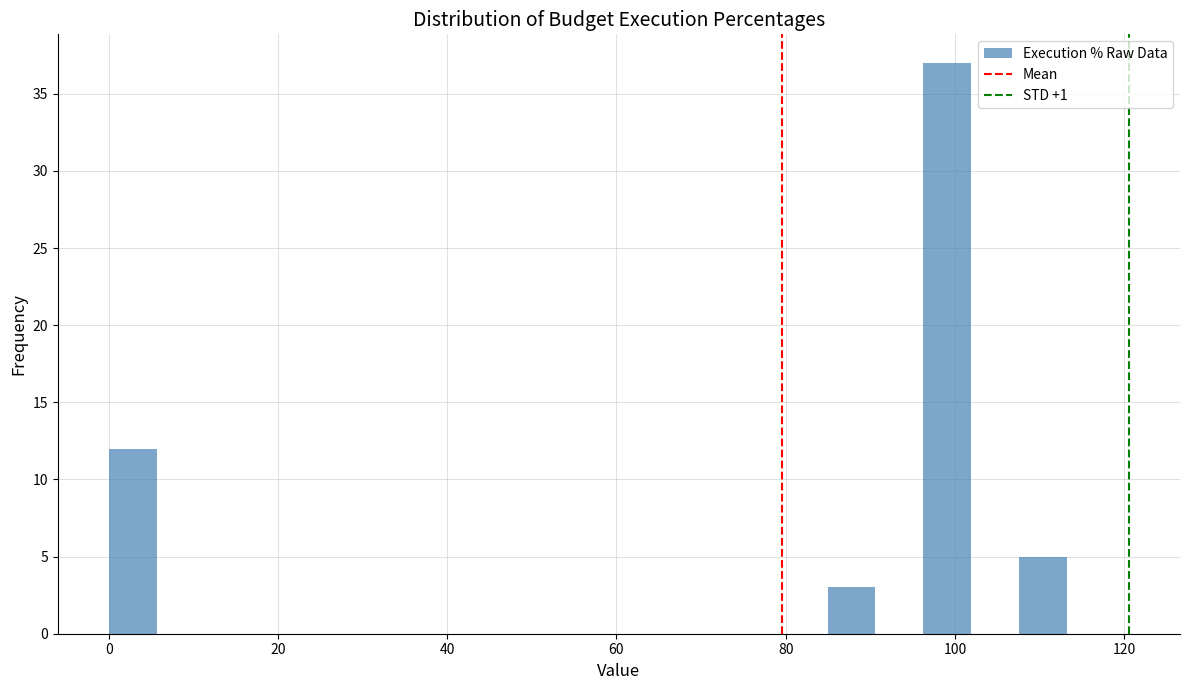

Read against the x-axis, roughly where is the centre of the tallest bar?

100